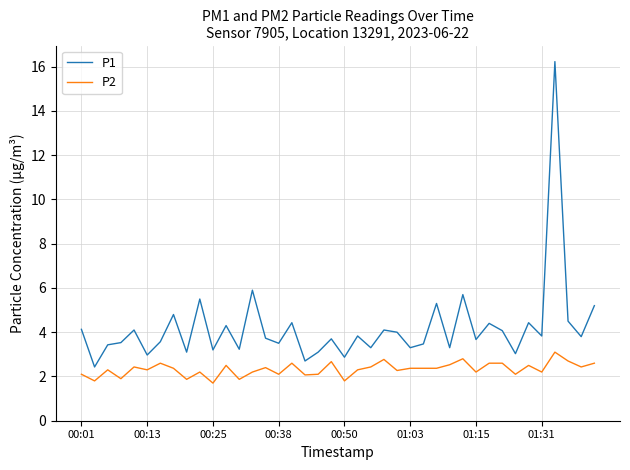

What is the smallest value displayed?

1.7